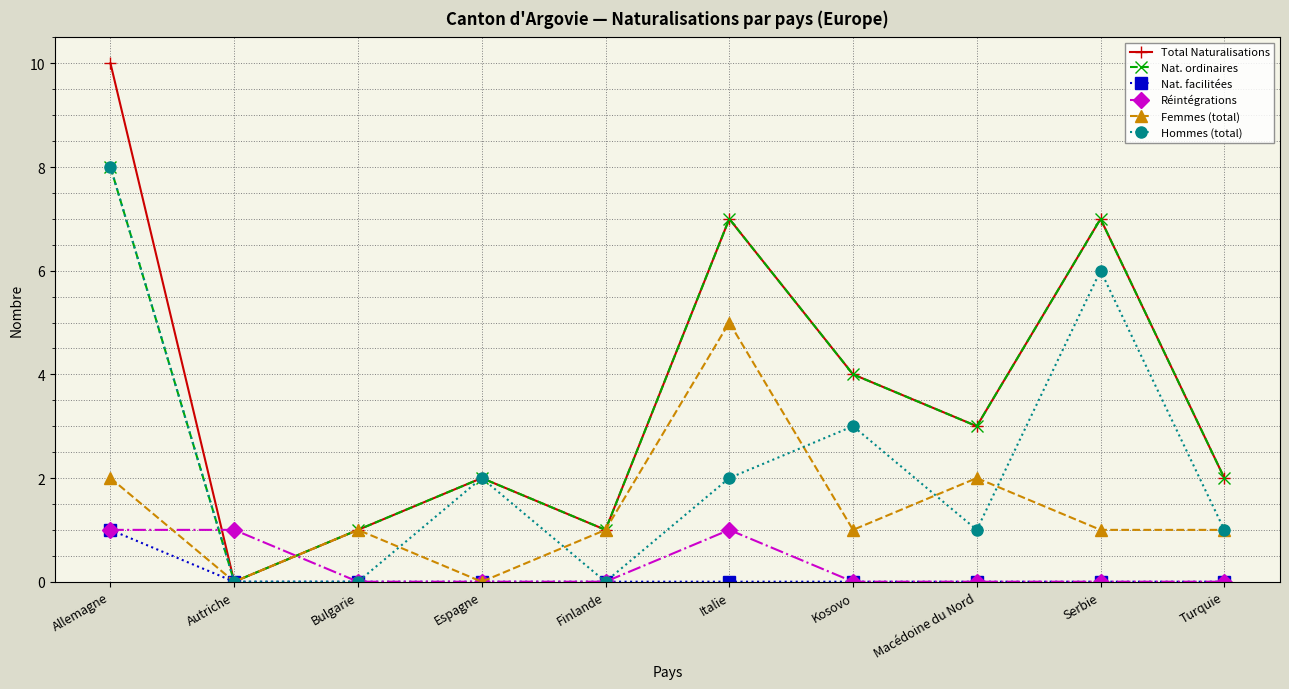

What is the spread (max minus min) of values at Allemagne?

9